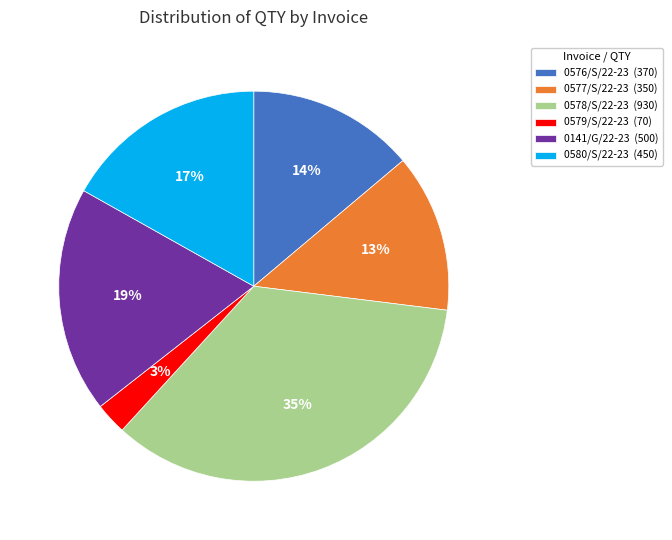

To the nearest percent, what portion does 0579/S/22-23 represent?

3%